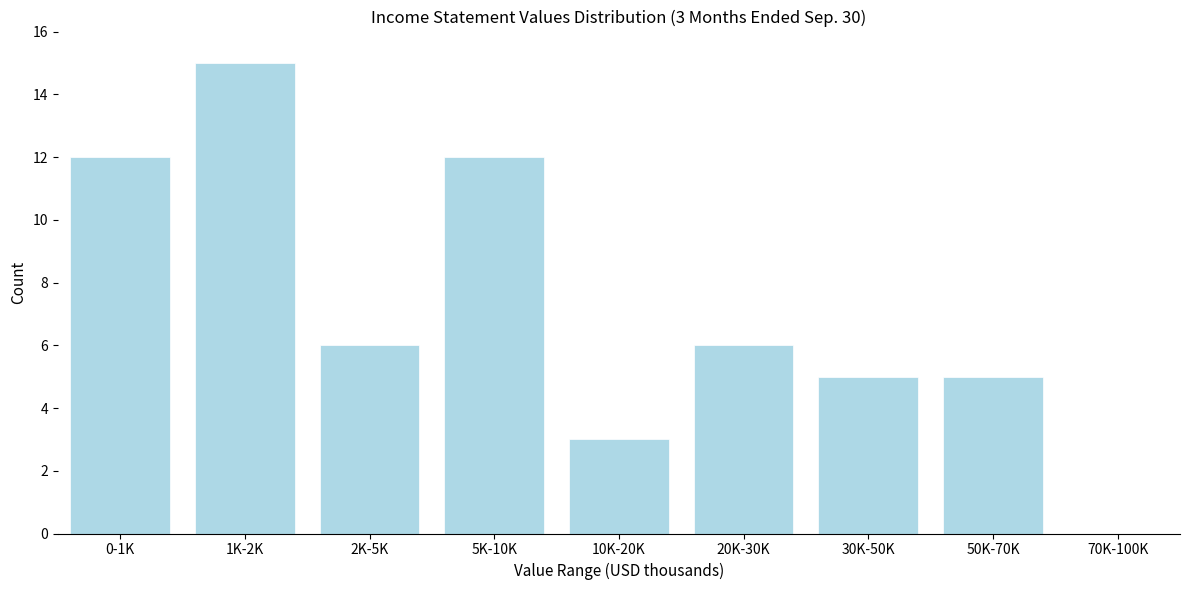

Reading left to right, what are all the values shown in this chart?

0-1K=12	1K-2K=15	2K-5K=6	5K-10K=12	10K-20K=3	20K-30K=6	30K-50K=5	50K-70K=5	70K-100K=0